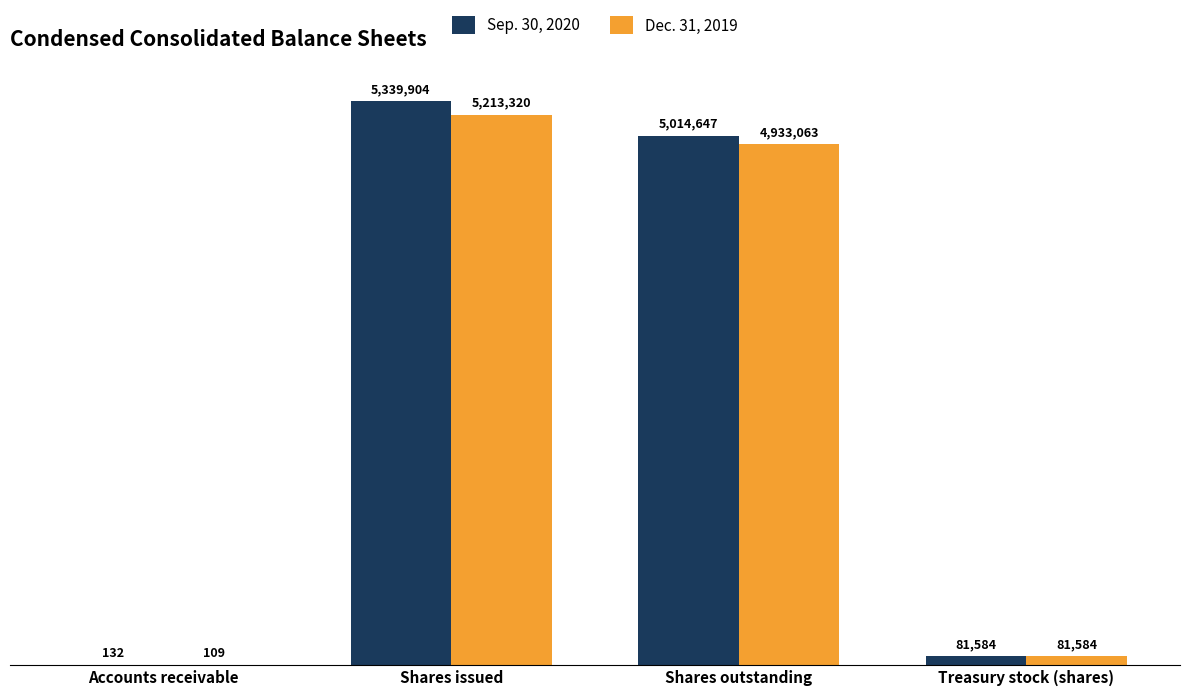

Are the bars grouped side by side (vs. stacked)?

Yes